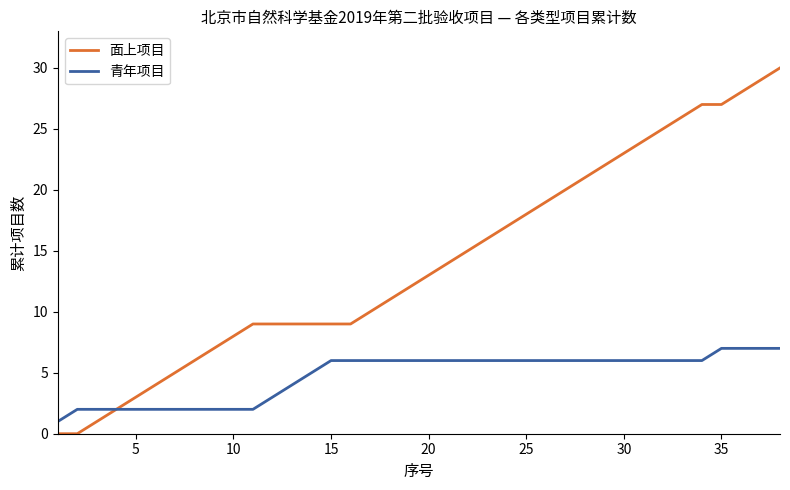

Rank the series by their maximum value, from lowest to highest.

青年项目, 面上项目